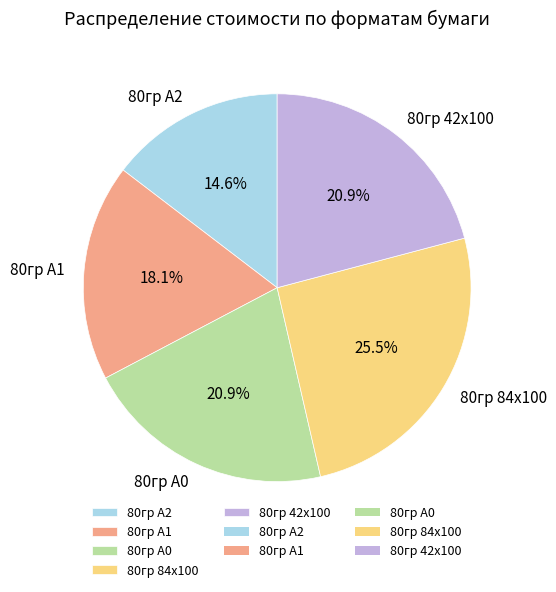

Which has a higher value, 80гр 84х100 or 80гр 42х100?

80гр 84х100